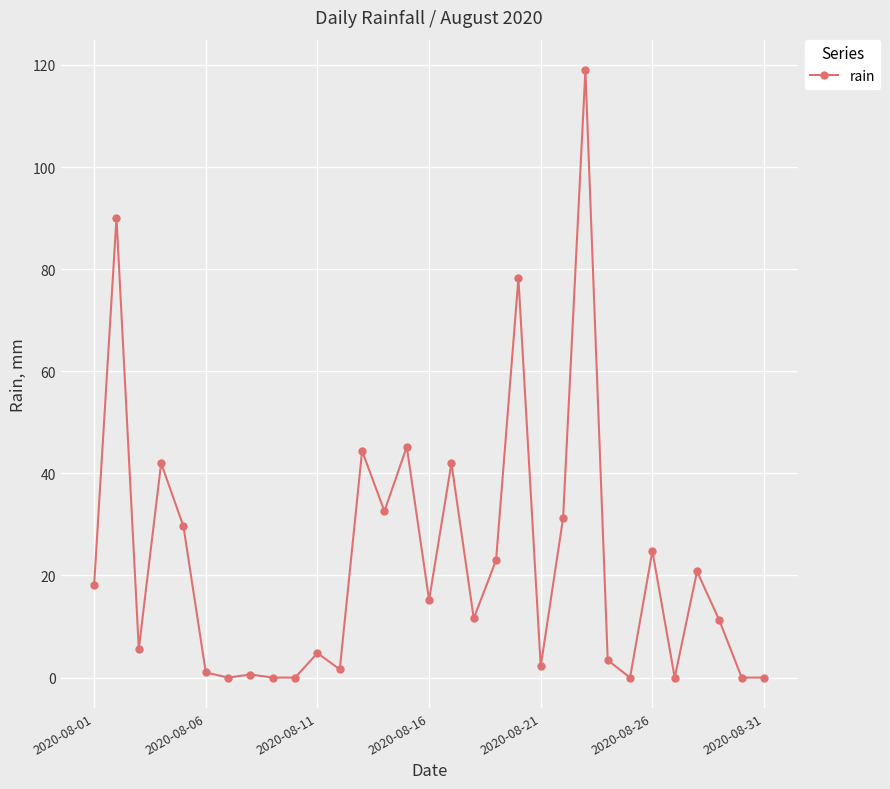

What is the value of the 23rd point from the left?

119.0